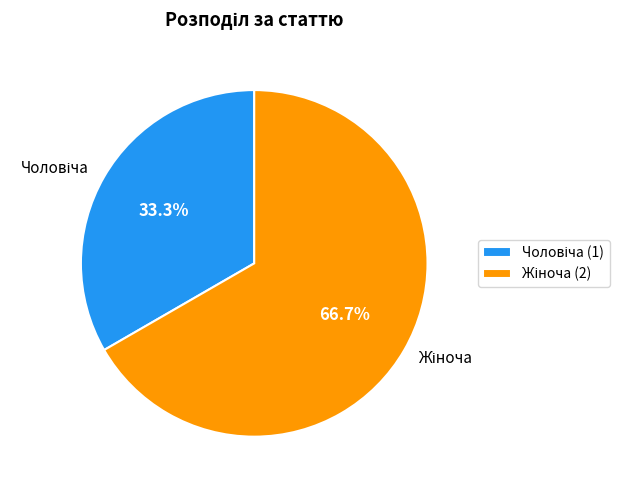

Does any single category account for the majority?

Yes